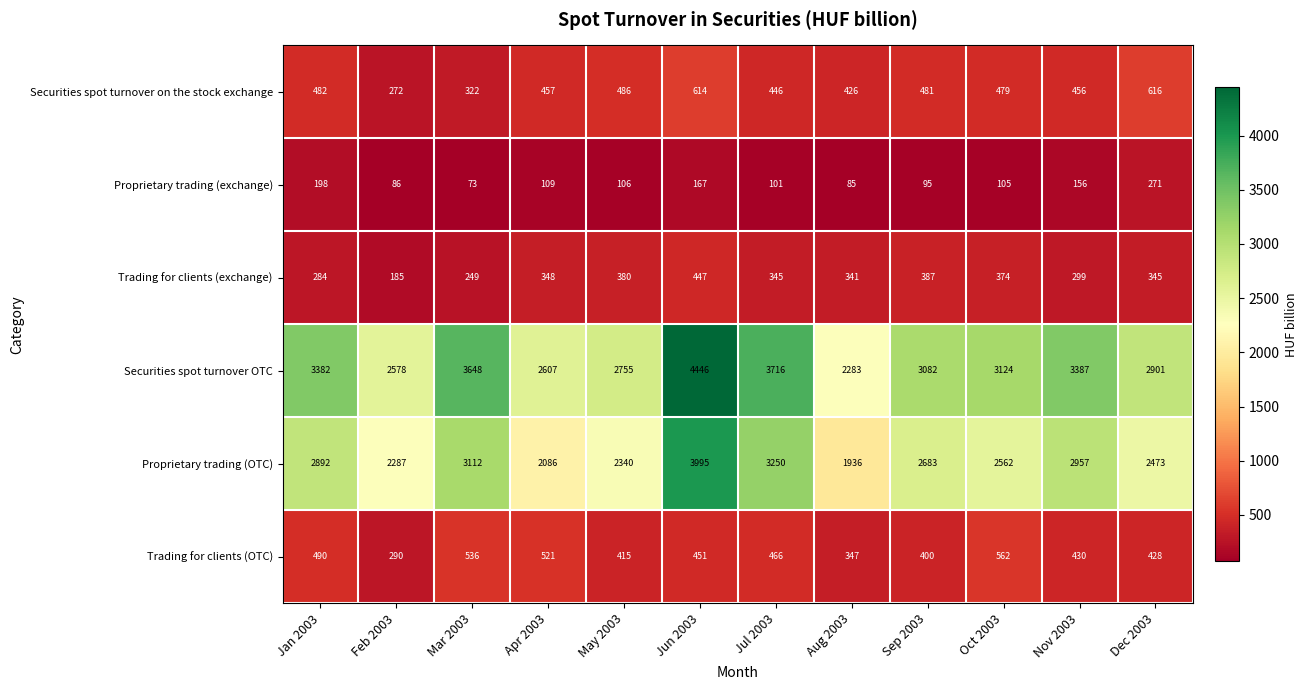

Rank the series by their maximum value, from highest to lowest.

Securities spot turnover OTC, Proprietary trading (OTC), Securities spot turnover on the stock exchange, Trading for clients (OTC), Trading for clients (exchange), Proprietary trading (exchange)